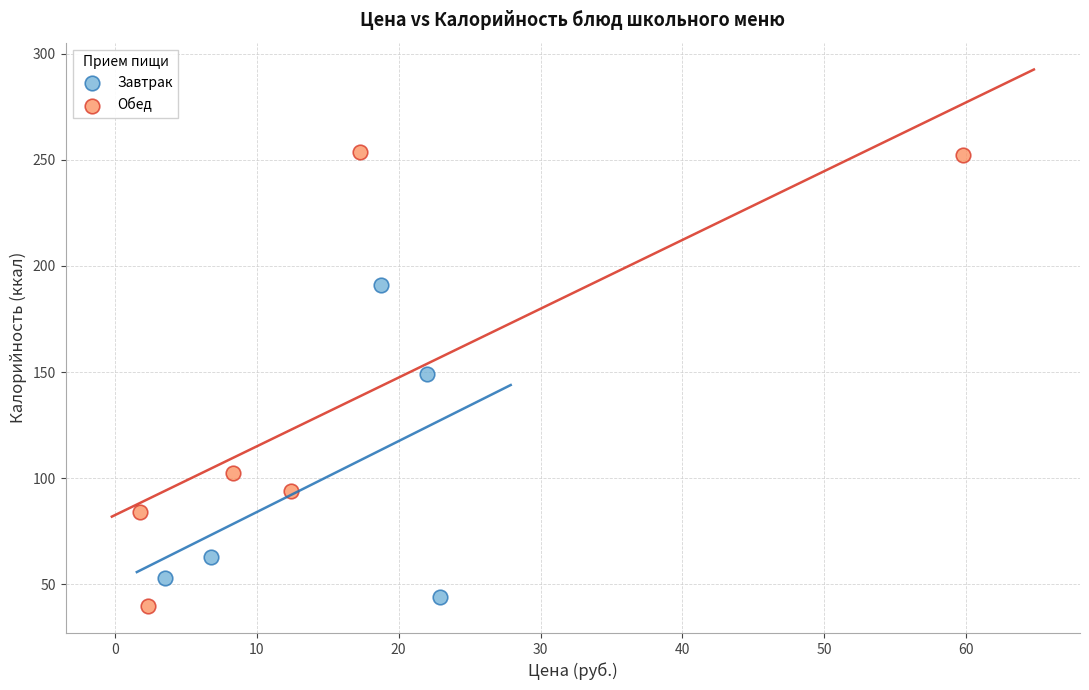

Which series has the widest spread of Y values?

Обед